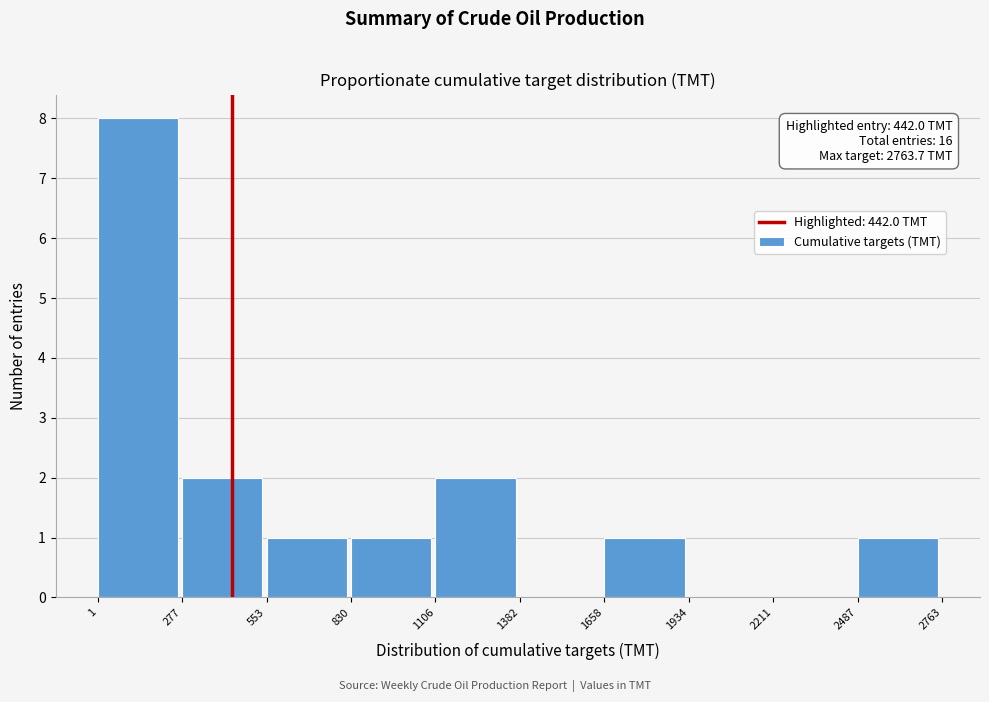

Over which range of the x-axis is the bar tallest?

1 to 277